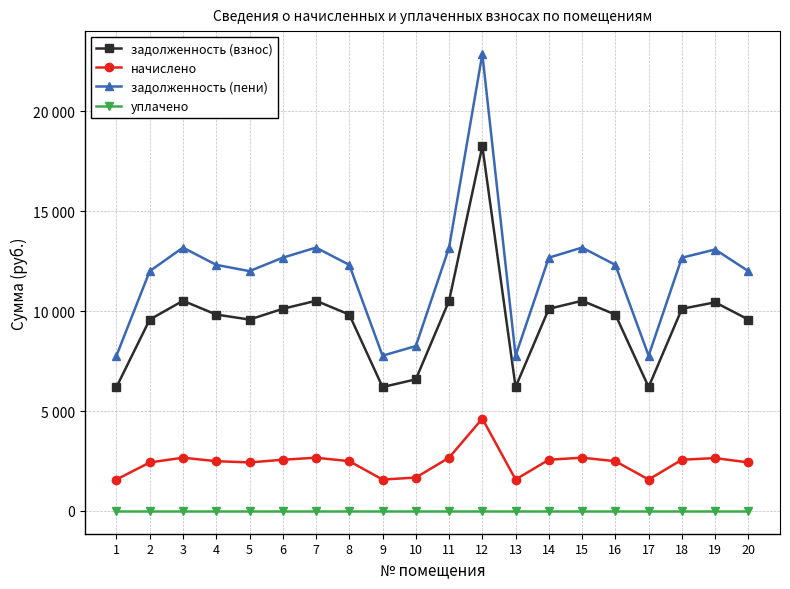

Is this an area chart (filled region under the line)?

No